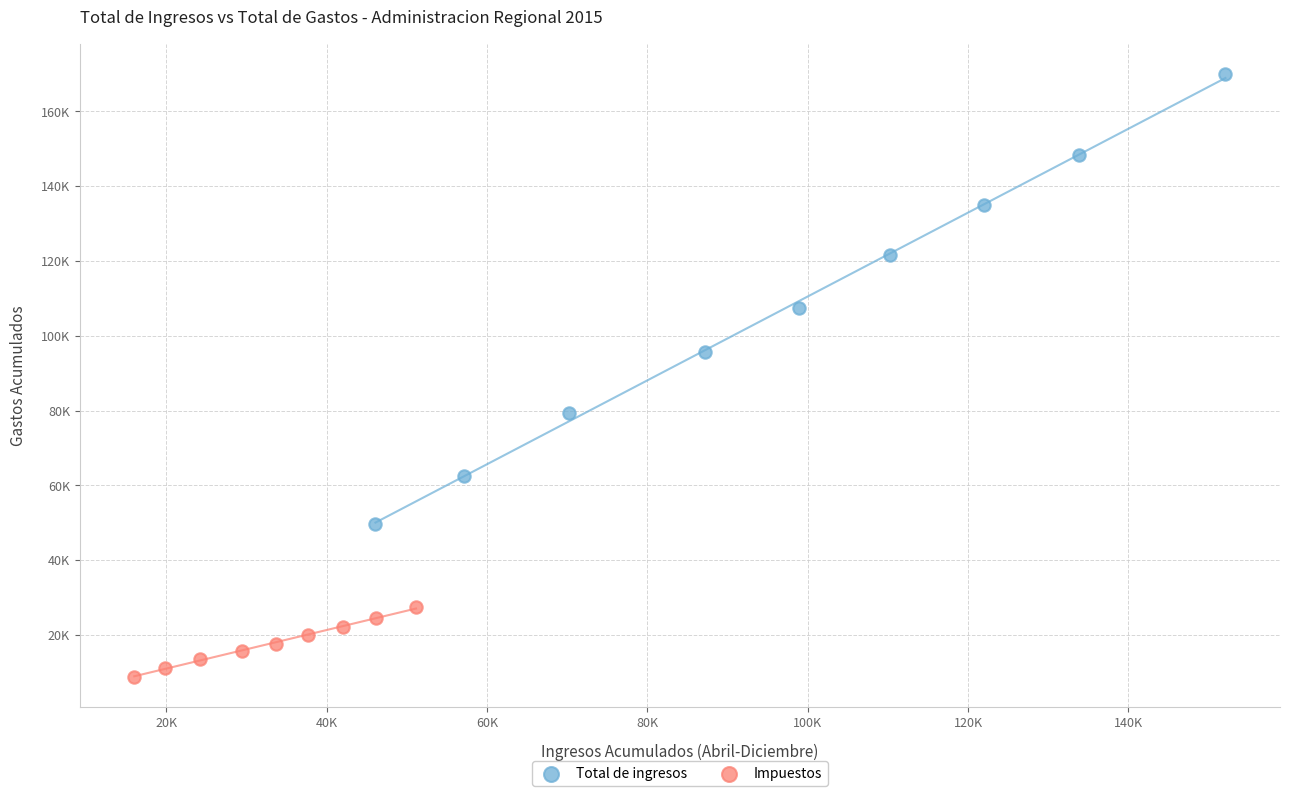

What are all the series names shown in the legend?

Total de ingresos, Impuestos